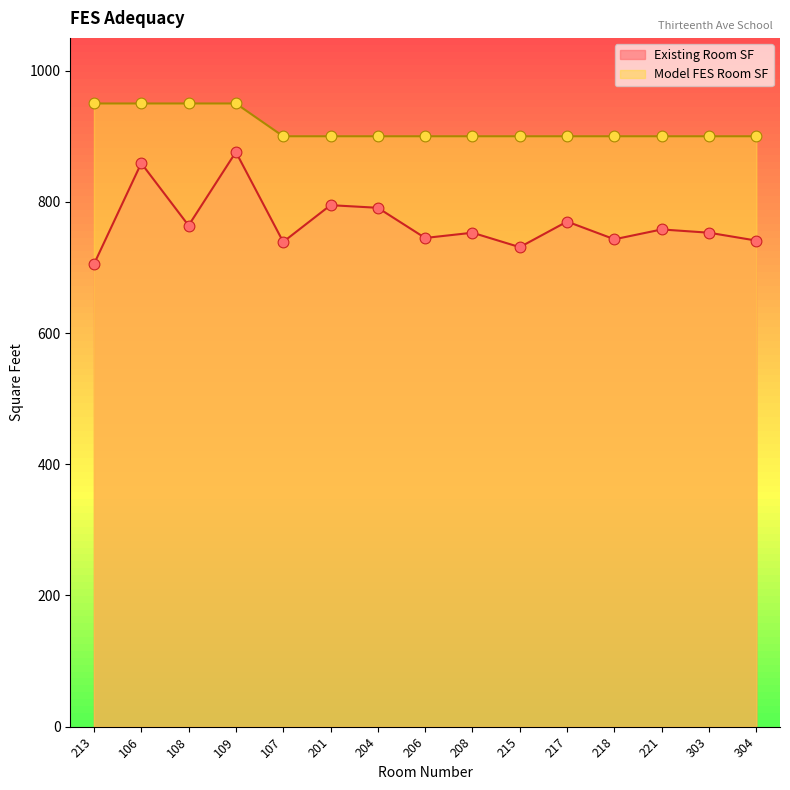

Which series reaches the minimum Y coordinate?

Existing Room SF